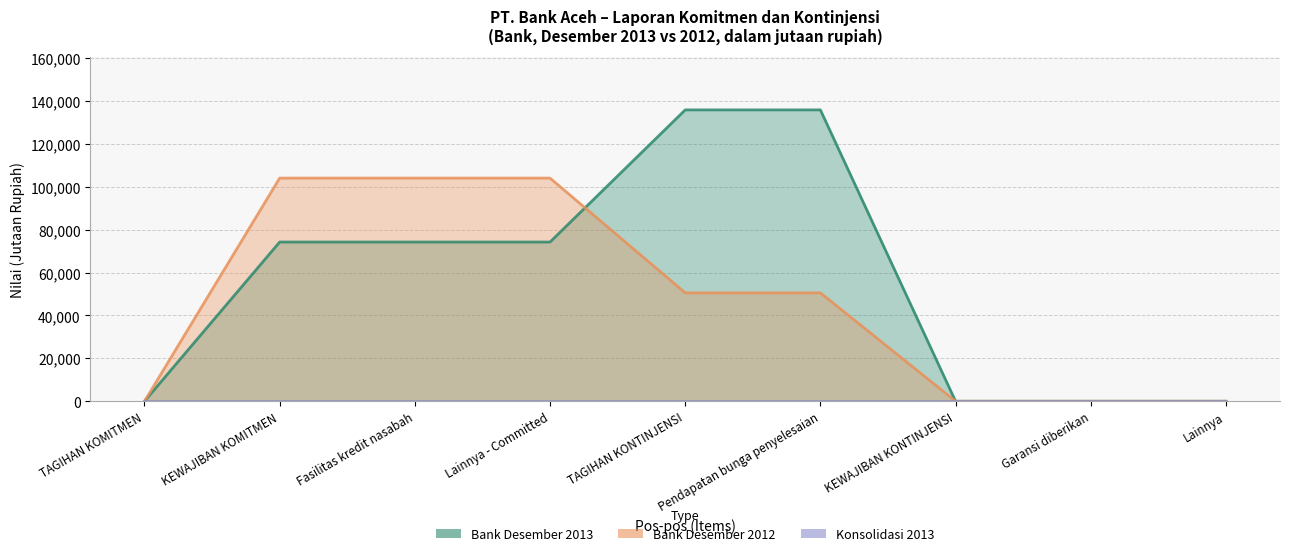

What is the difference between the second highest and minimum values in the Bank Desember 2012 series?

104107